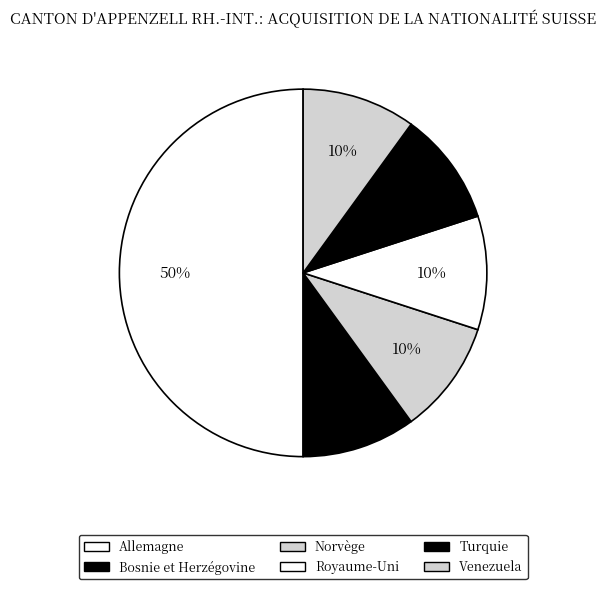

Which slice is the largest?

Allemagne